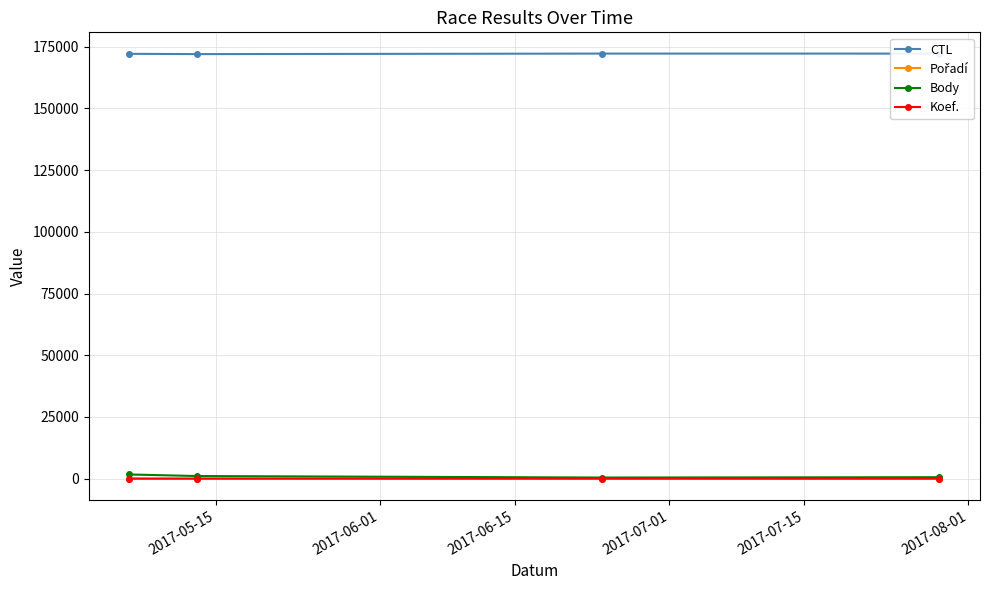

How many values in the Koef. series are below 7?

2